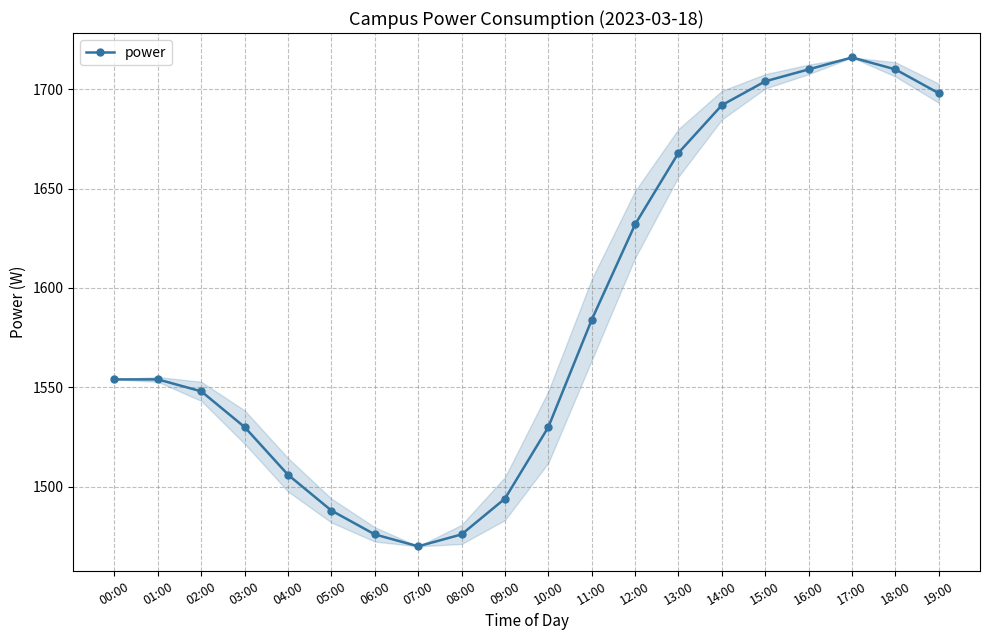

What is the change in value from 05:00 to 10:00?

+42